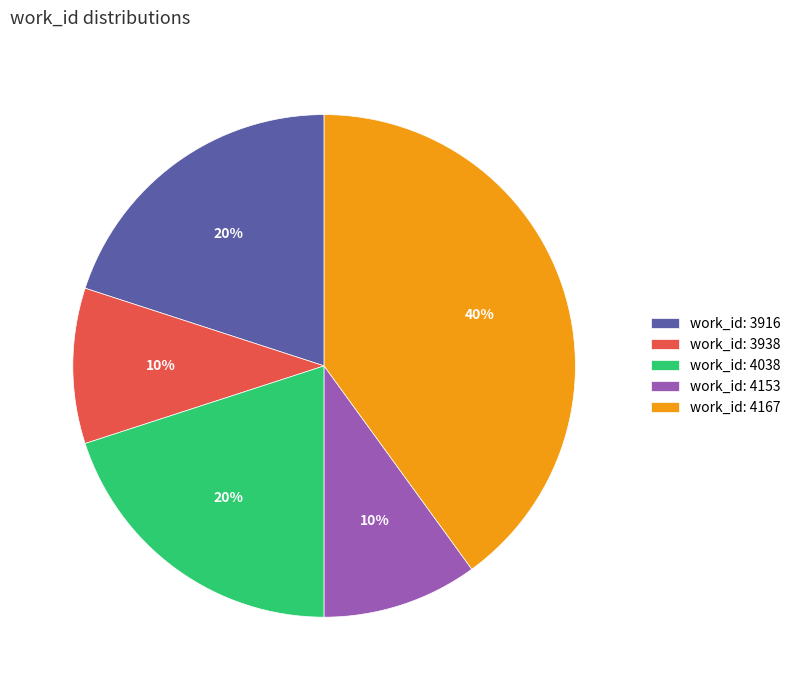

To the nearest percent, what is the difference between the largest and smallest slice percentages?

30%